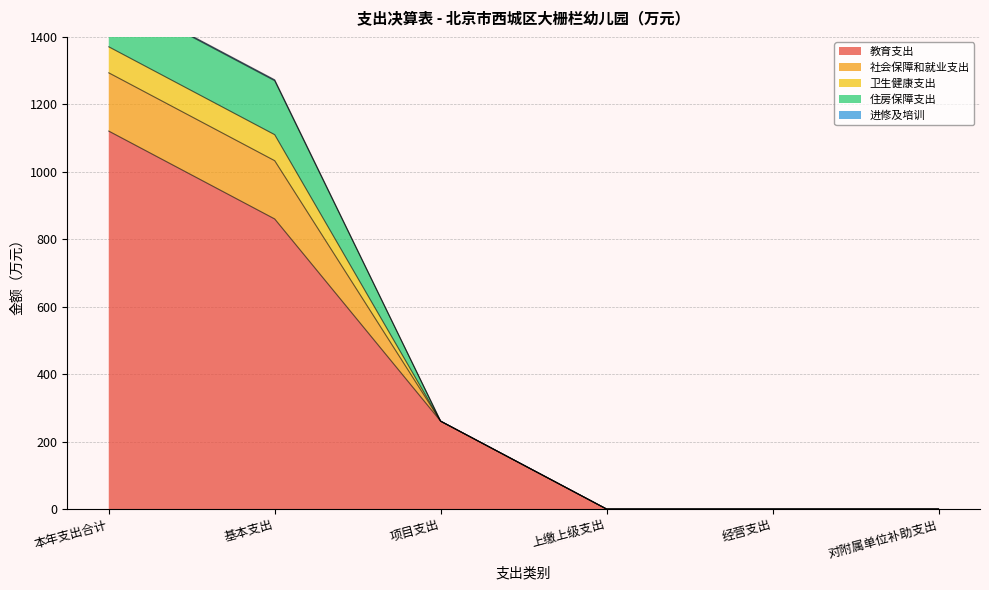

At how many categories does at least one series exceed 994?

2